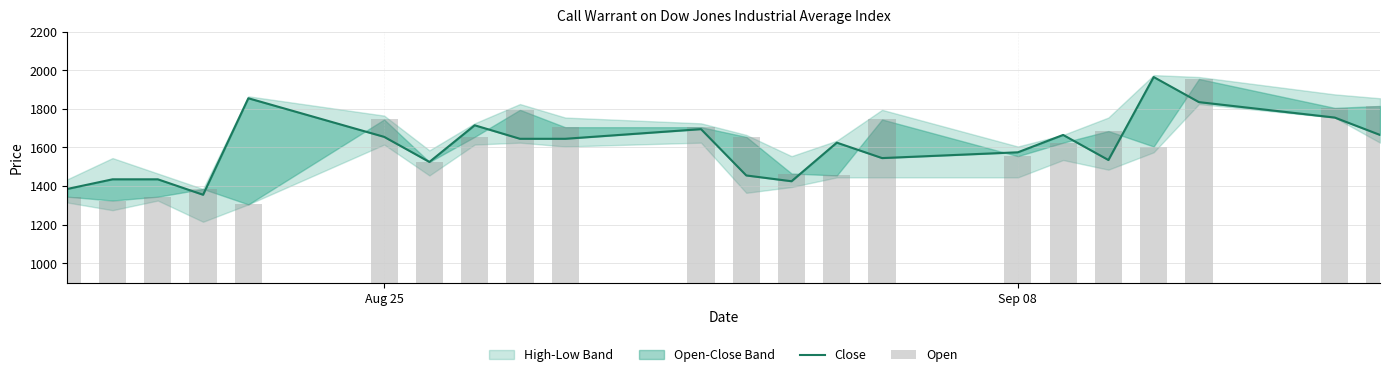

Rank the series by their average value, from highest to lowest.

Close, Open